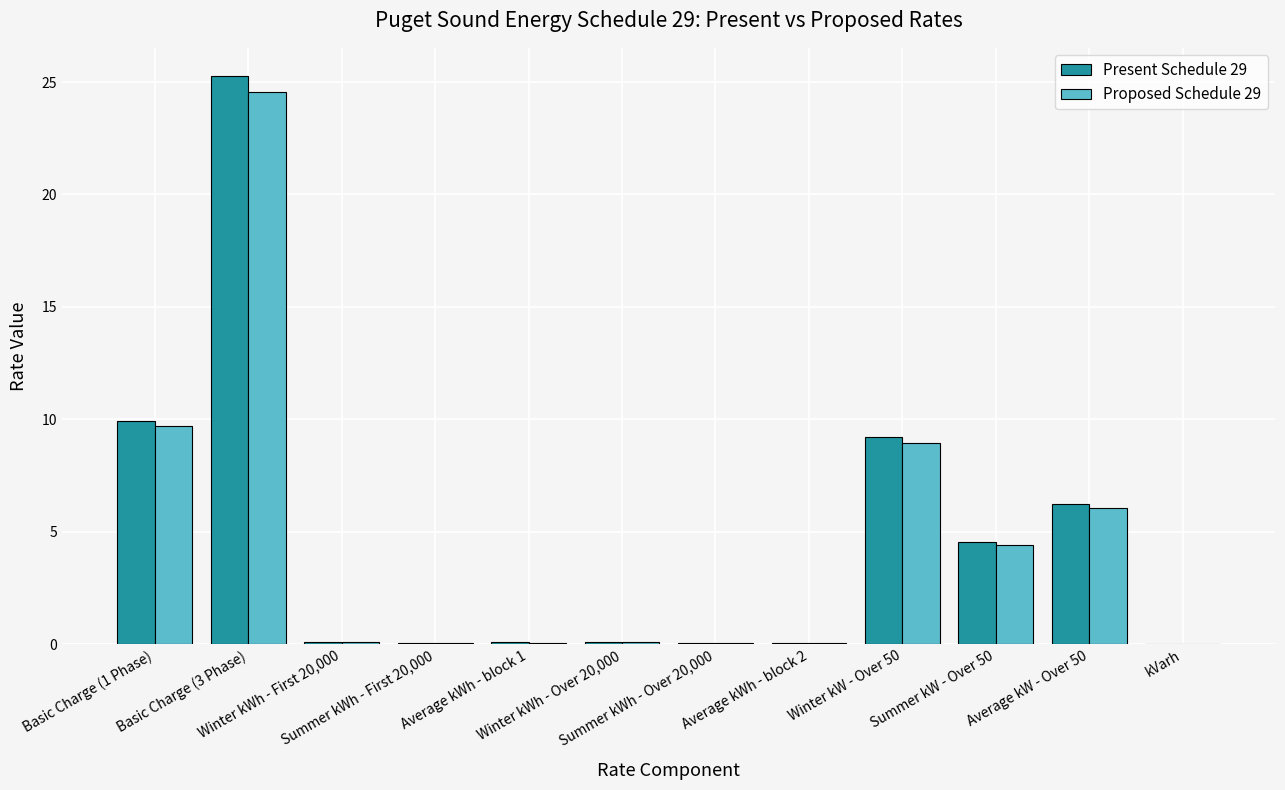

What is the greatest value displayed?

25.3